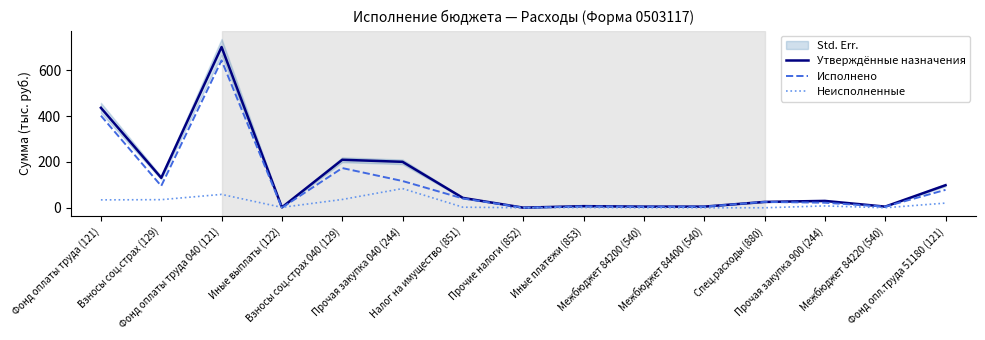

At which category is the sum across all series the highest?

Фонд оплаты труда 040 (121)